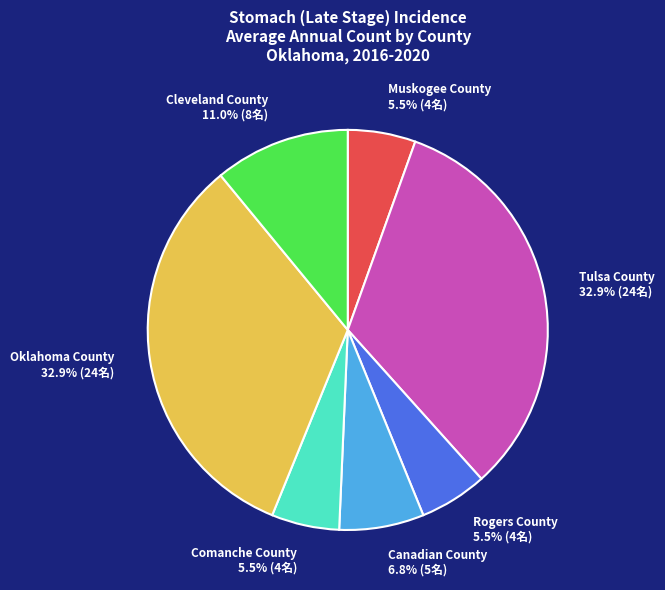

How many slices are in this pie chart?

7